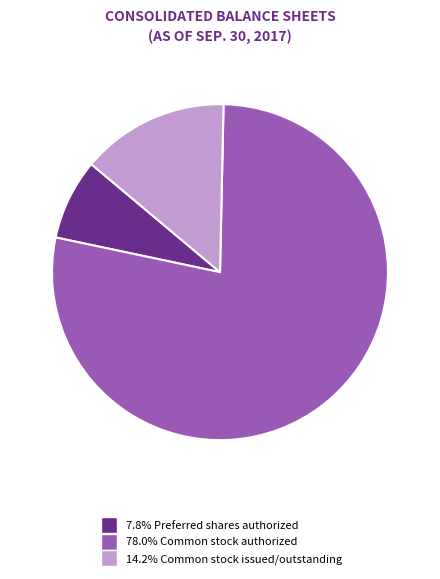

How many slices are in this pie chart?

3